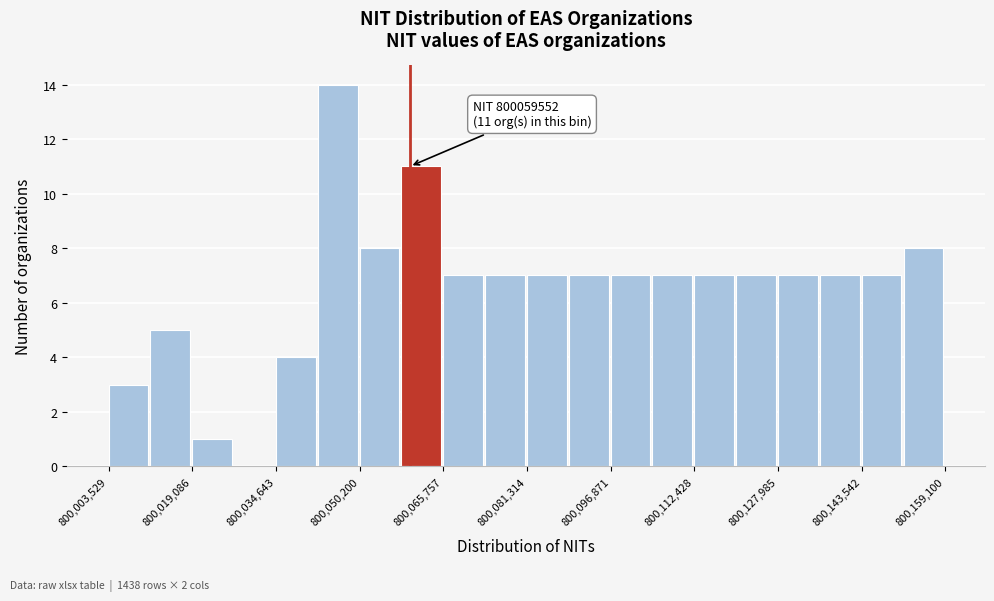

Around what value on the x-axis is the tallest bar? Give the approximate position of its centre, as read against the axis.

800046000